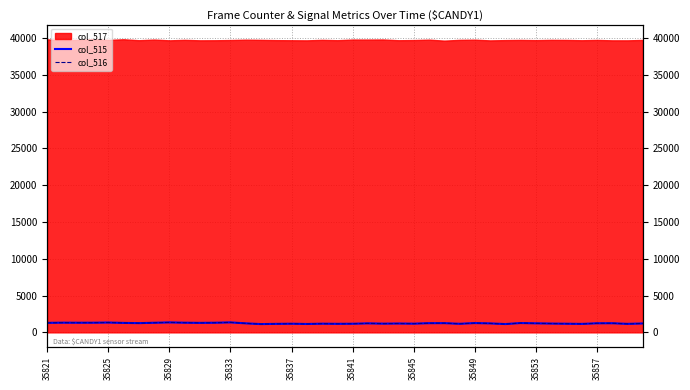

How many interior local valleys does the col_515 series have?

12